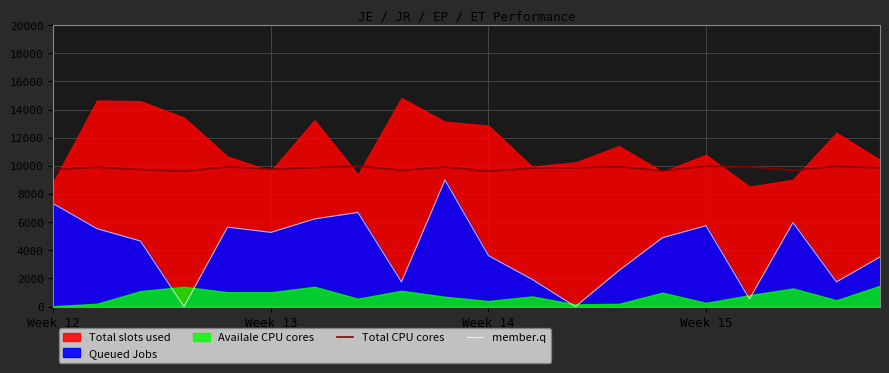

How many values in the Total CPU cores series are below 9864?

10